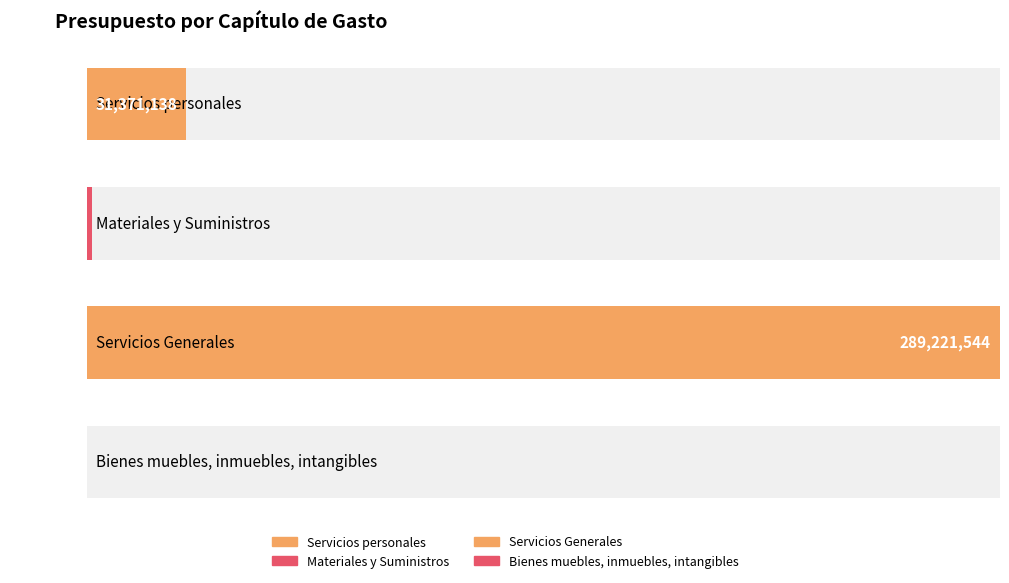

True or false: the data shows 202308093 at Servicios Generales.

False